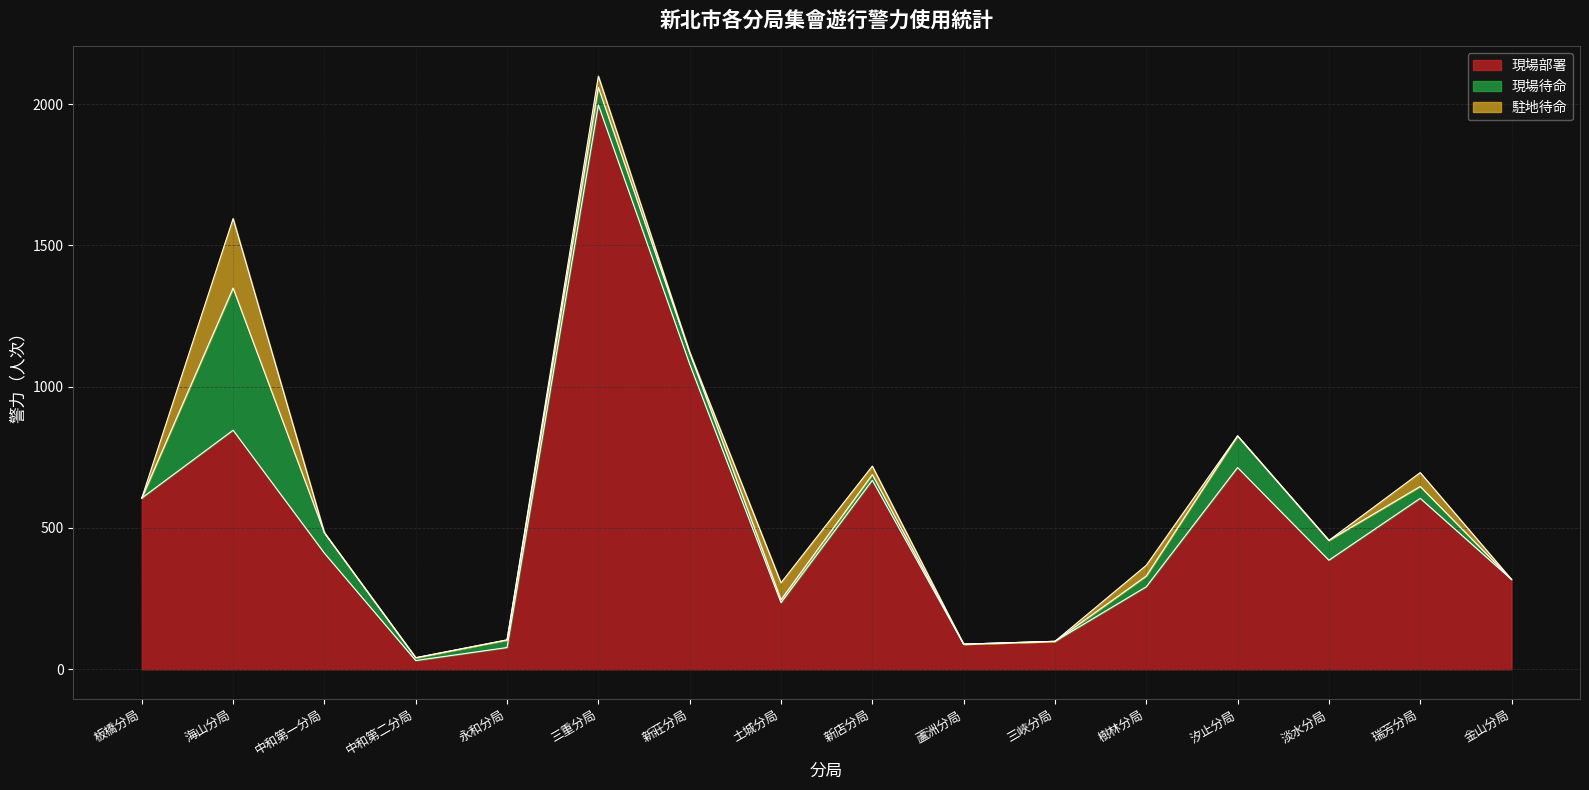

Is it true that 現場部署 equals 1631 at 新莊分局?

False